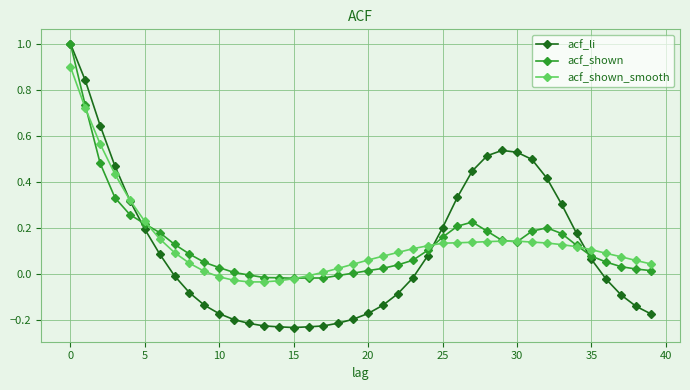

True or false: acf_shown has more than 1 points higher than both neighbors.

True